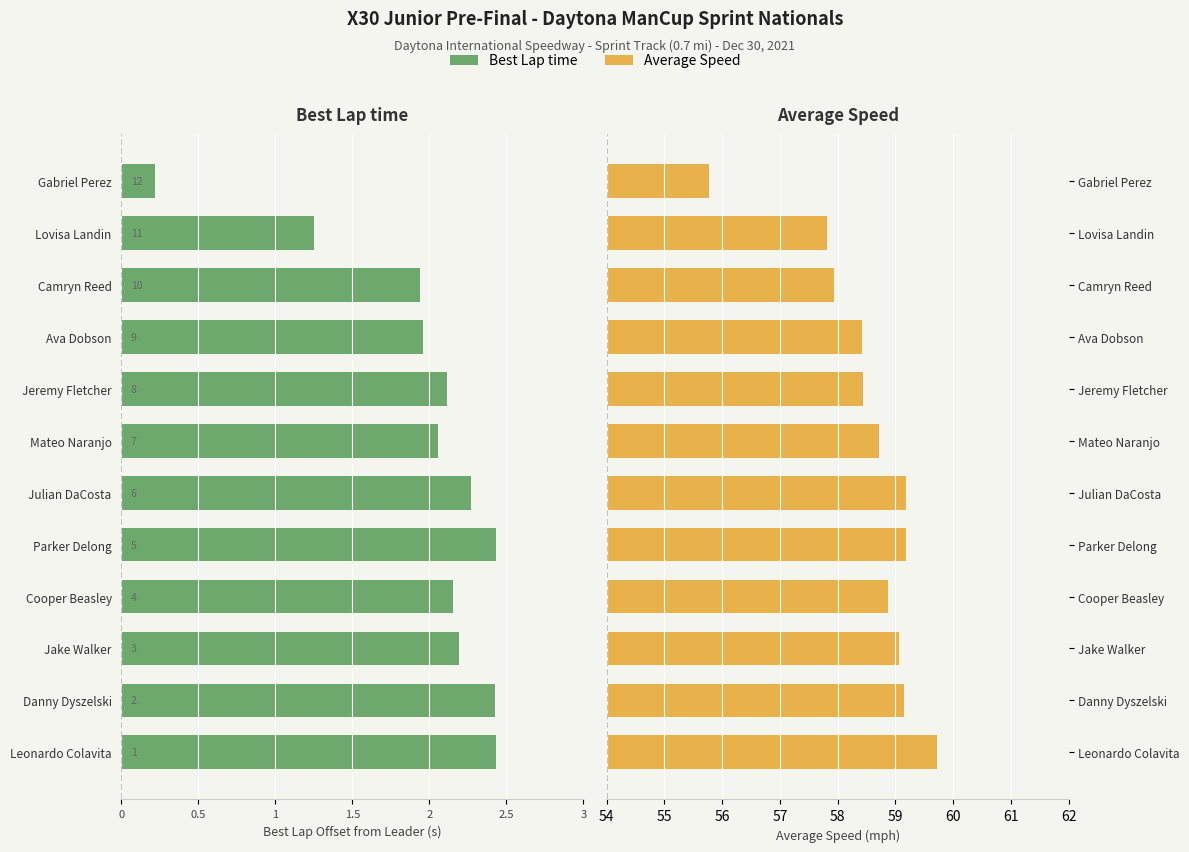

Is it true that Average Speed equals 59.2 at Danny Dyszelski?

True